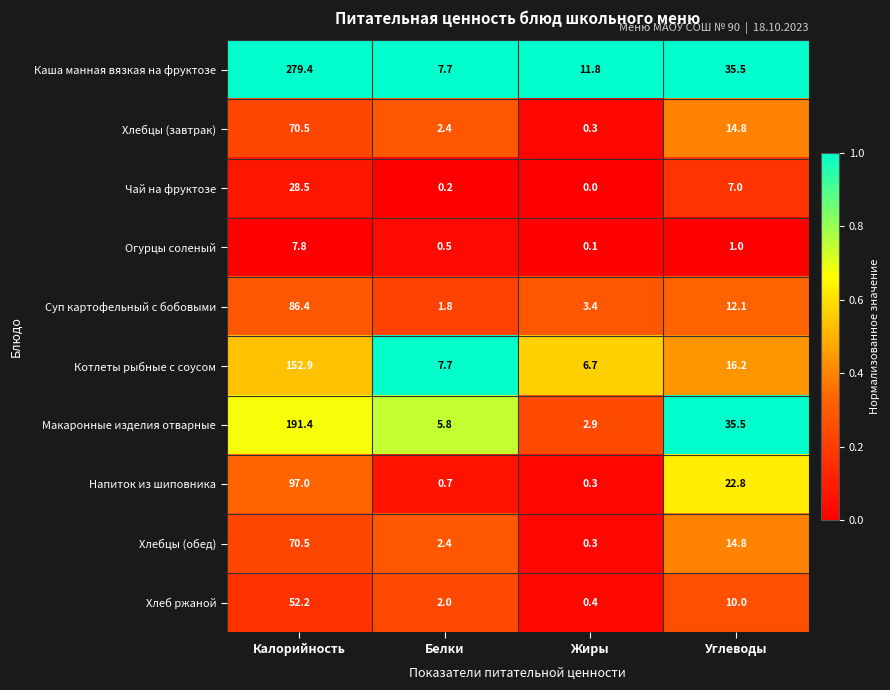

What is the total value across all series at Калорийность?

1036.6